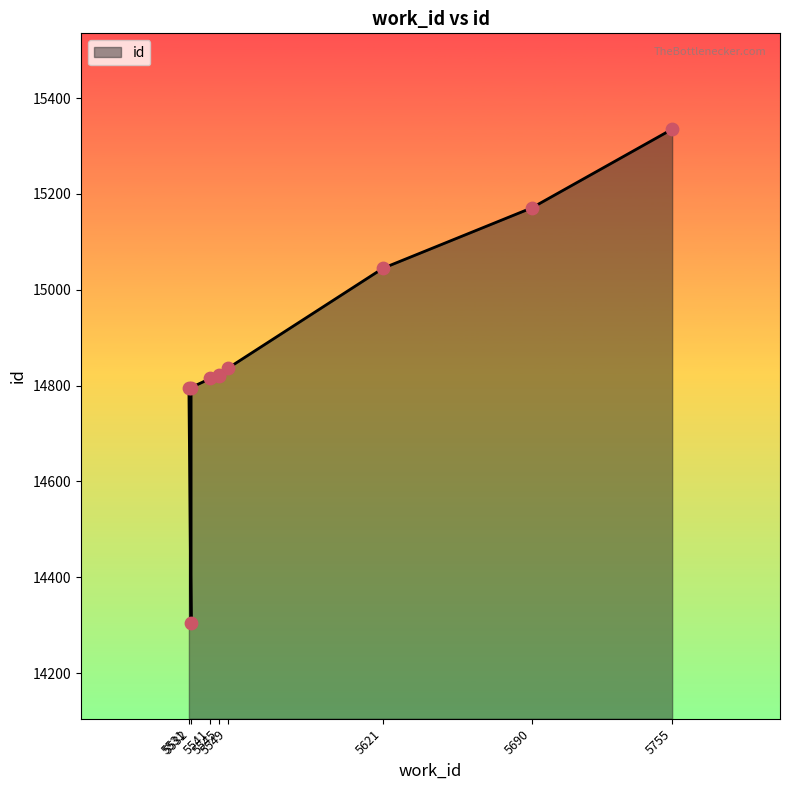

Approximately how many times larger is the value at 5531 compared to 5532?

1.0